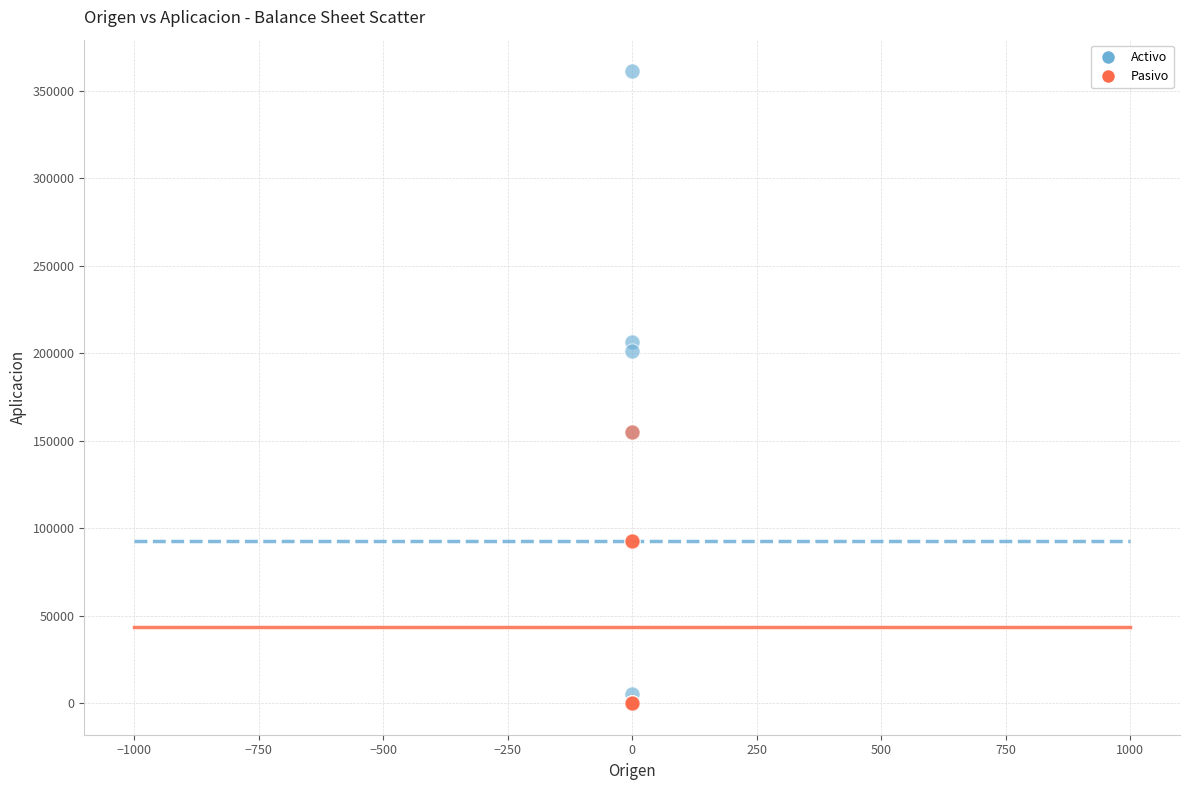

Across all series, what Y value is closest to 180658?

201476.5